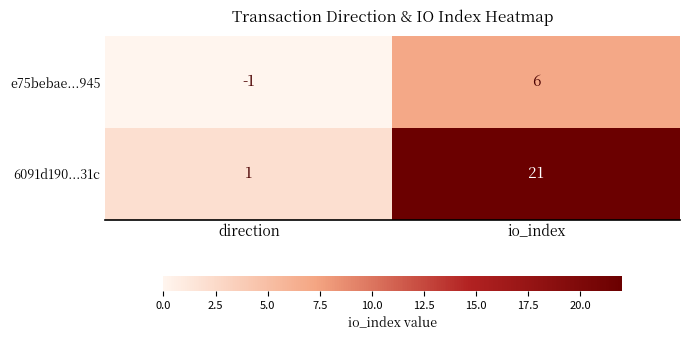

What is the total value across all series at io_index?

27